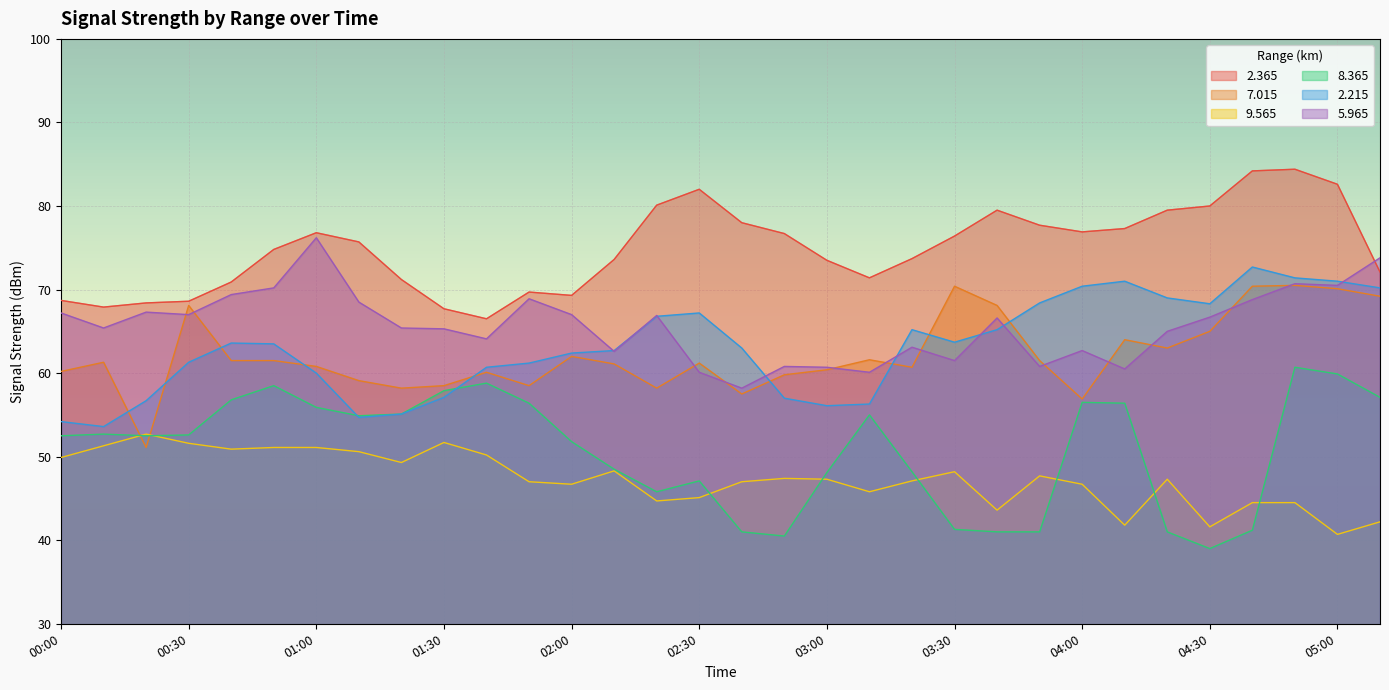

What is the label of the 29th point from the left?

04:40